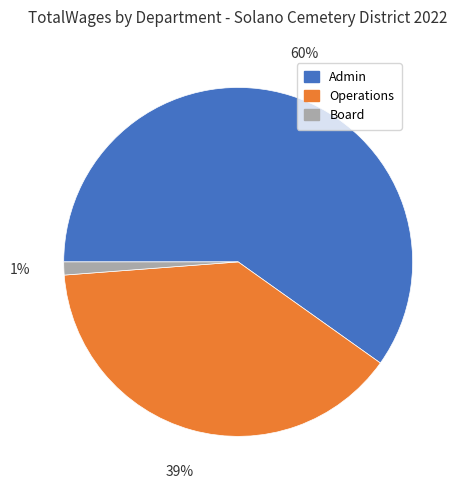

Combined, do Operations and Board account for over 50%?

No